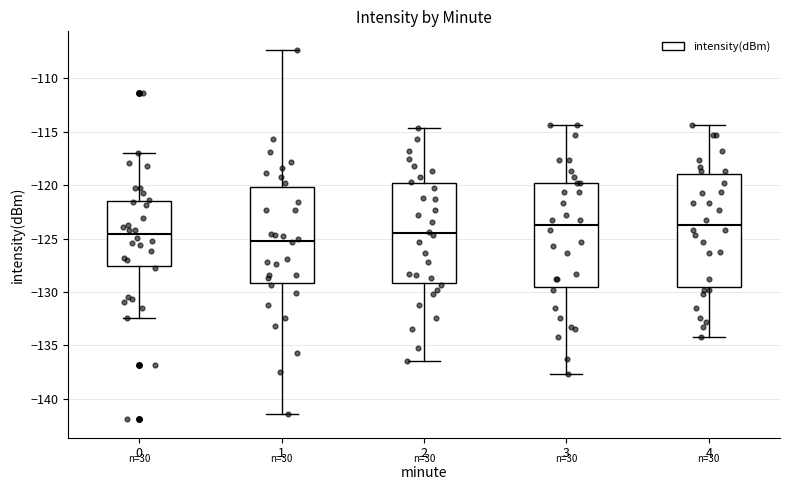

Which box has the lowest median line?

1